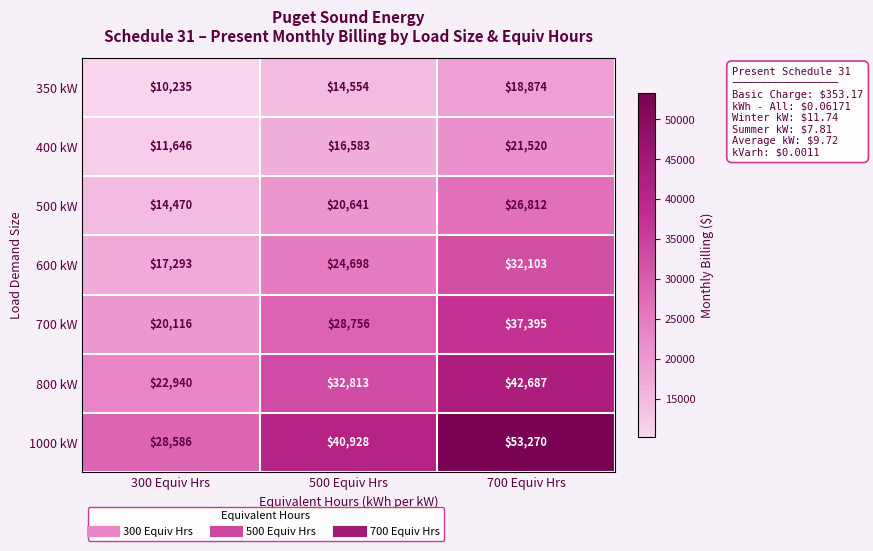

What value does the 1000 kW series have at 500 Equiv Hrs?

40928